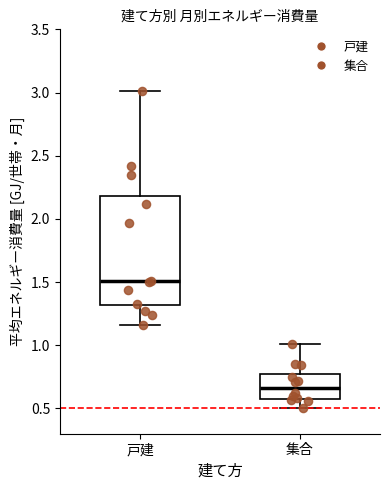

Which box has the lowest median line?

集合